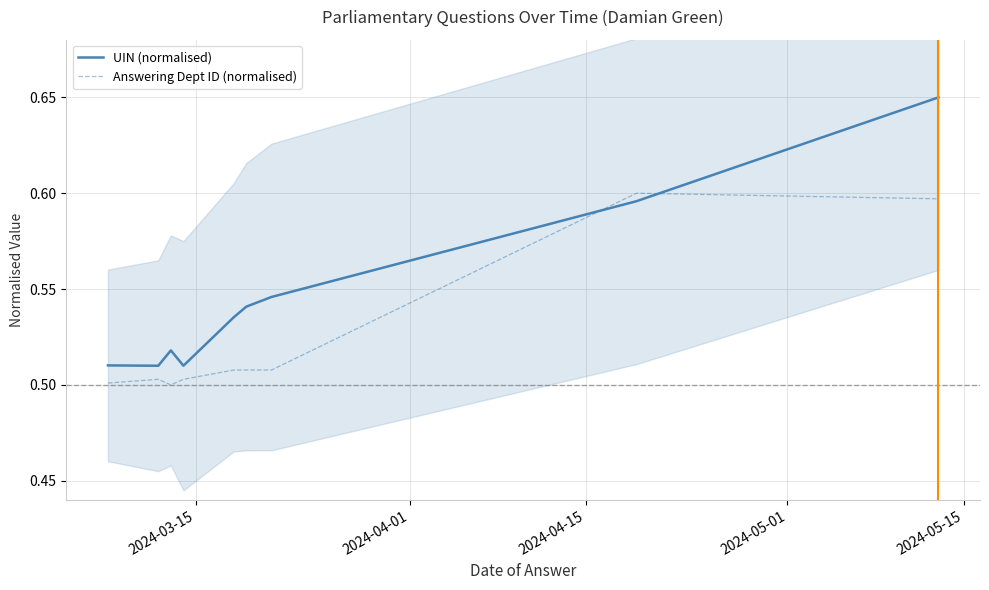

Is this an area chart (filled region under the line)?

No